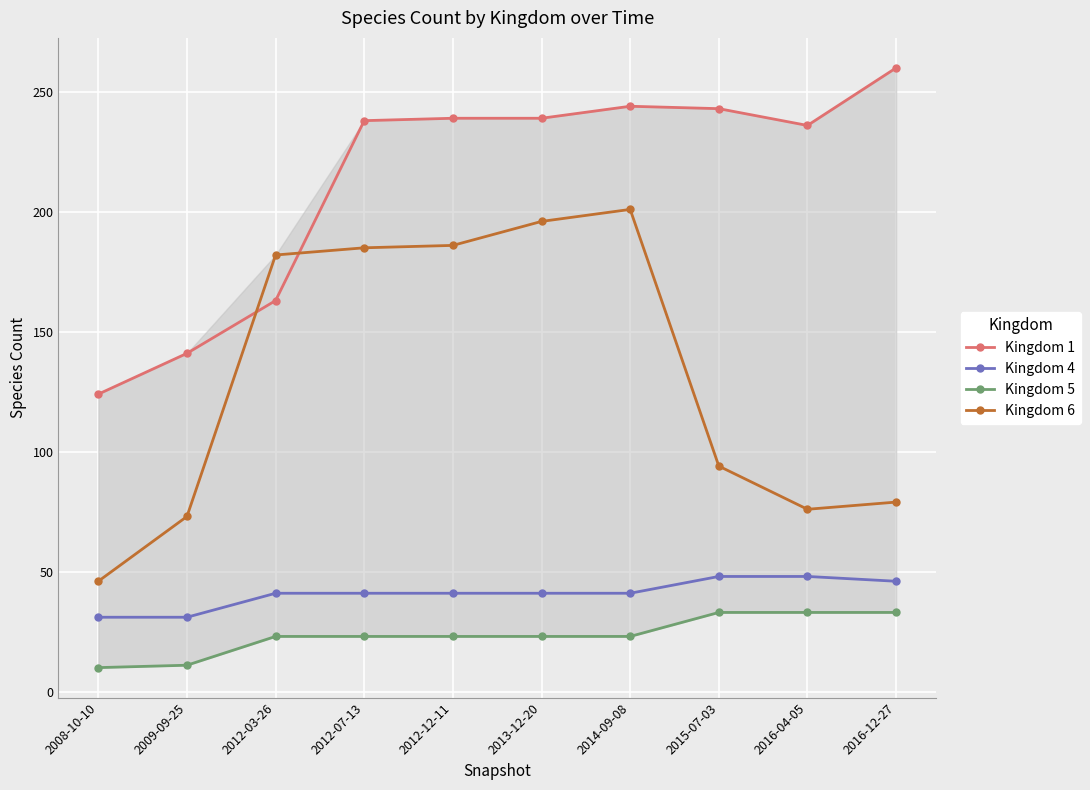

What is the approximate value of Kingdom 4 at 2013-12-20, to the nearest 10?

40